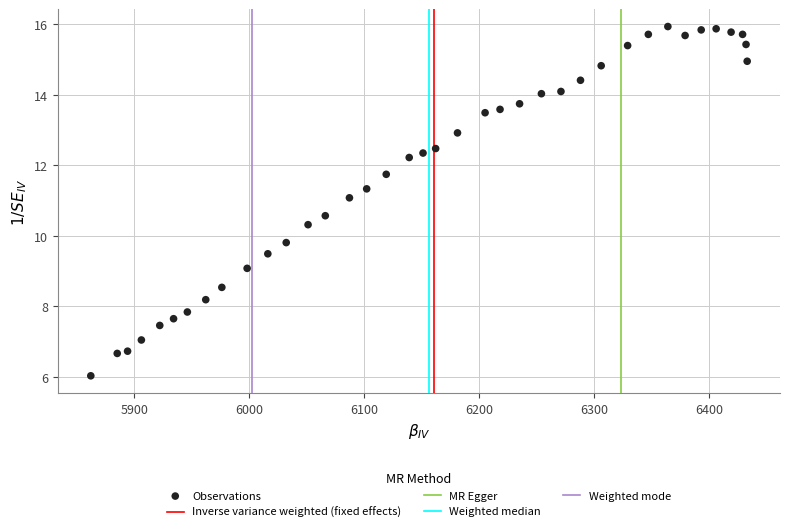

What Y value in the scatter plot is closest to 10?

9.8